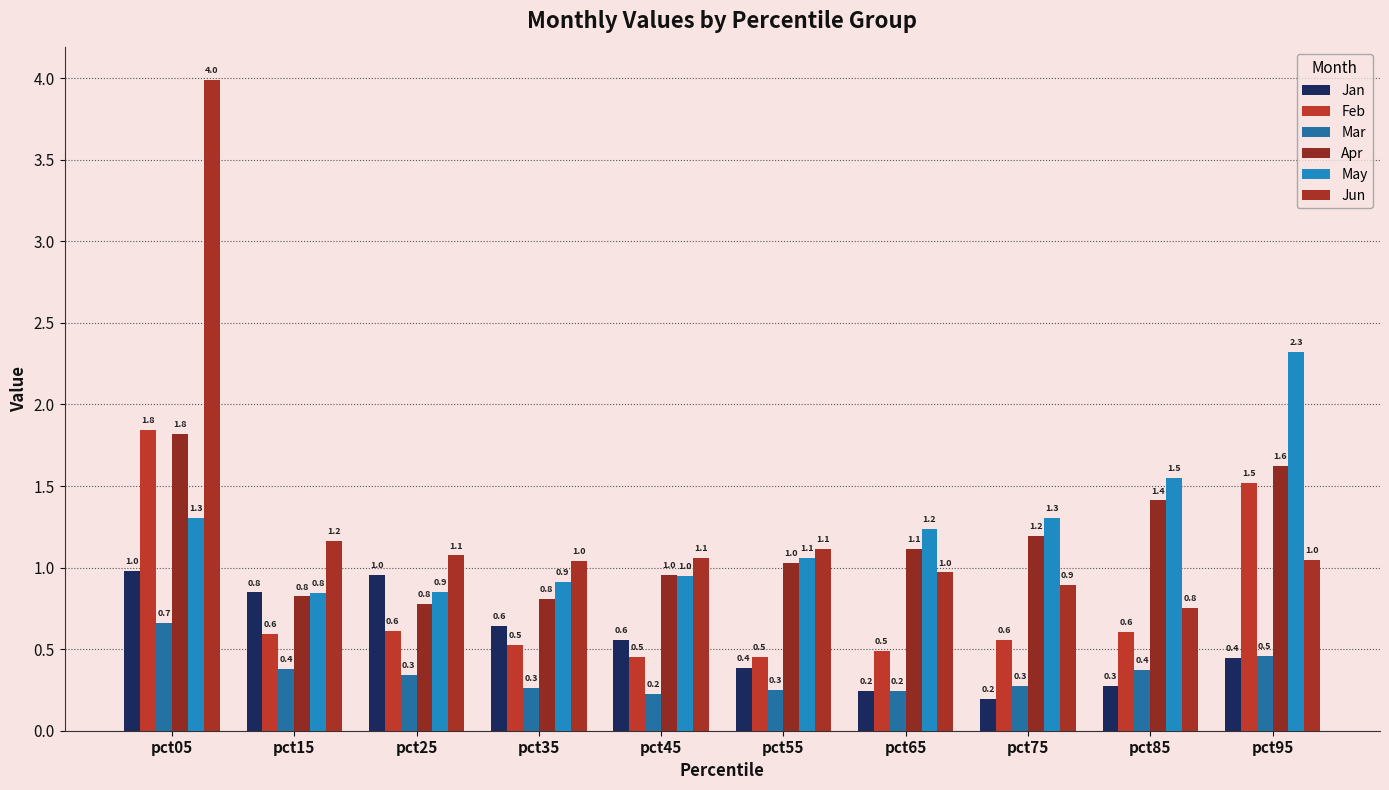

What is the greatest value displayed?

4.0